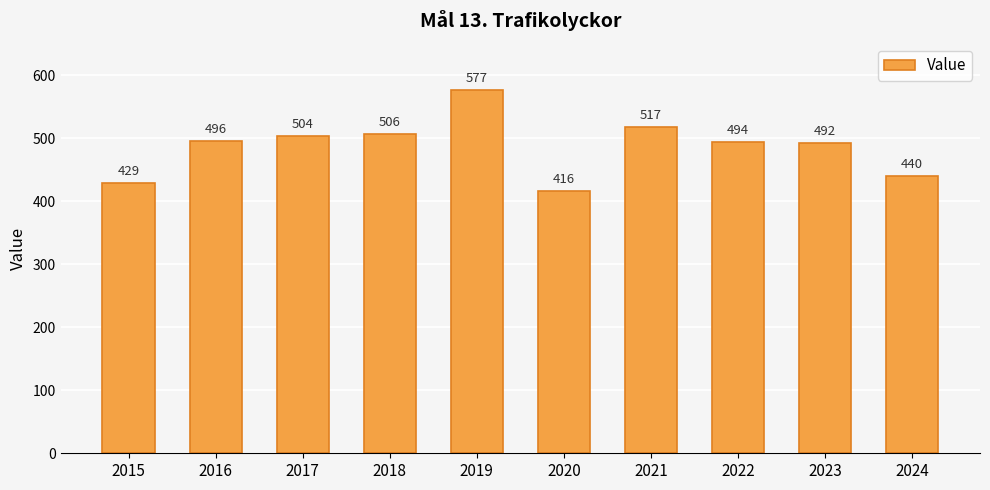

What is the difference between the maximum and second lowest values?

148